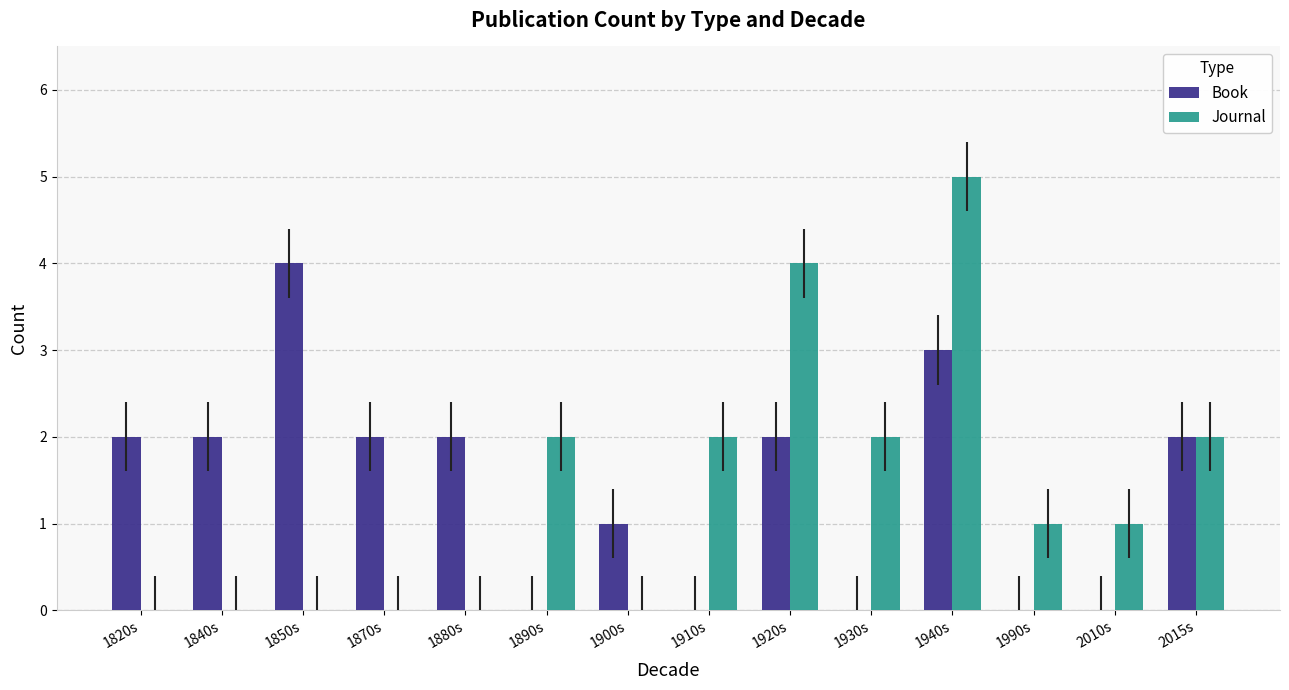

At which label does Book reach its peak?

1850s